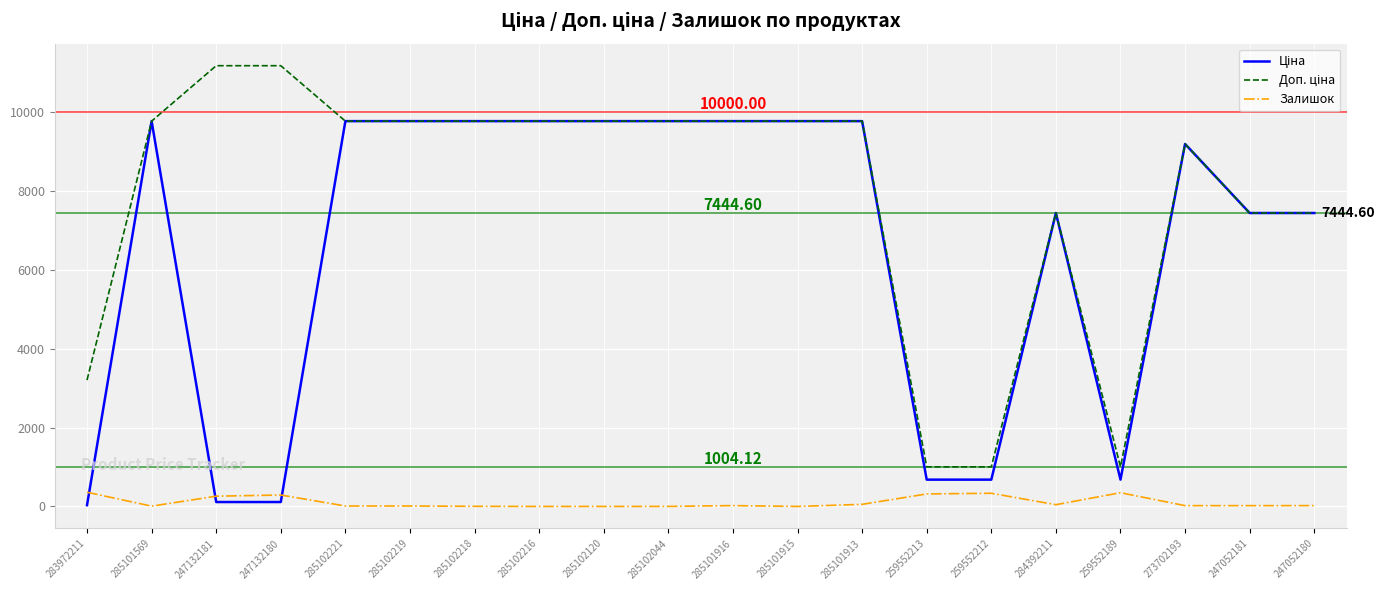

How many lines are shown in the chart?

3